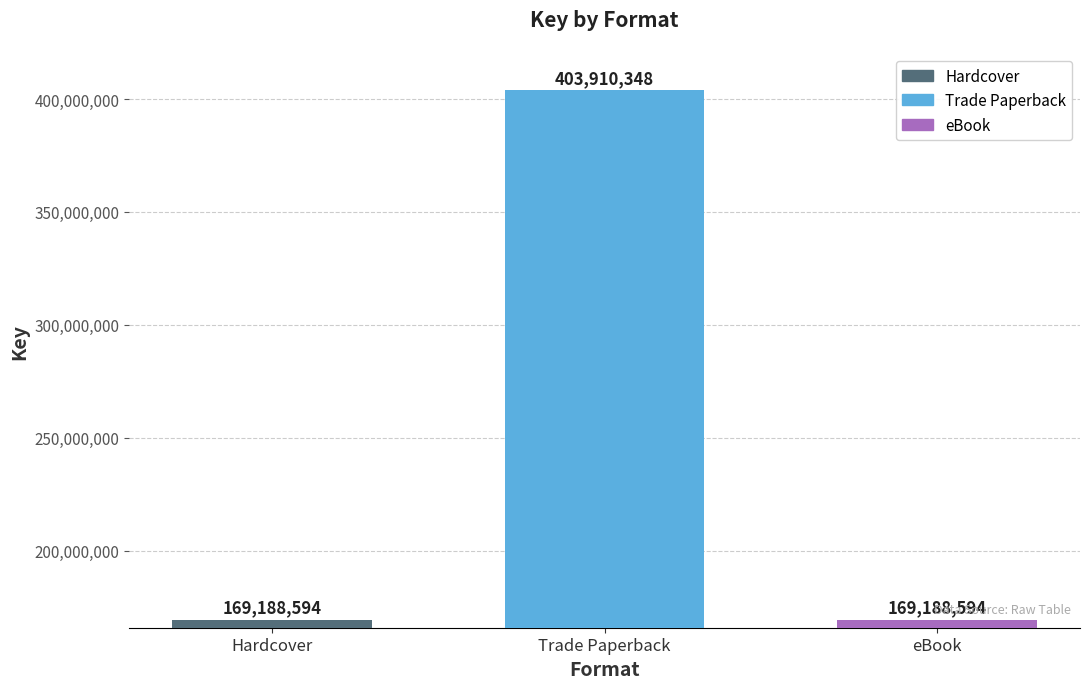

What value does the Hardcover series have at Trade Paperback?

169188594